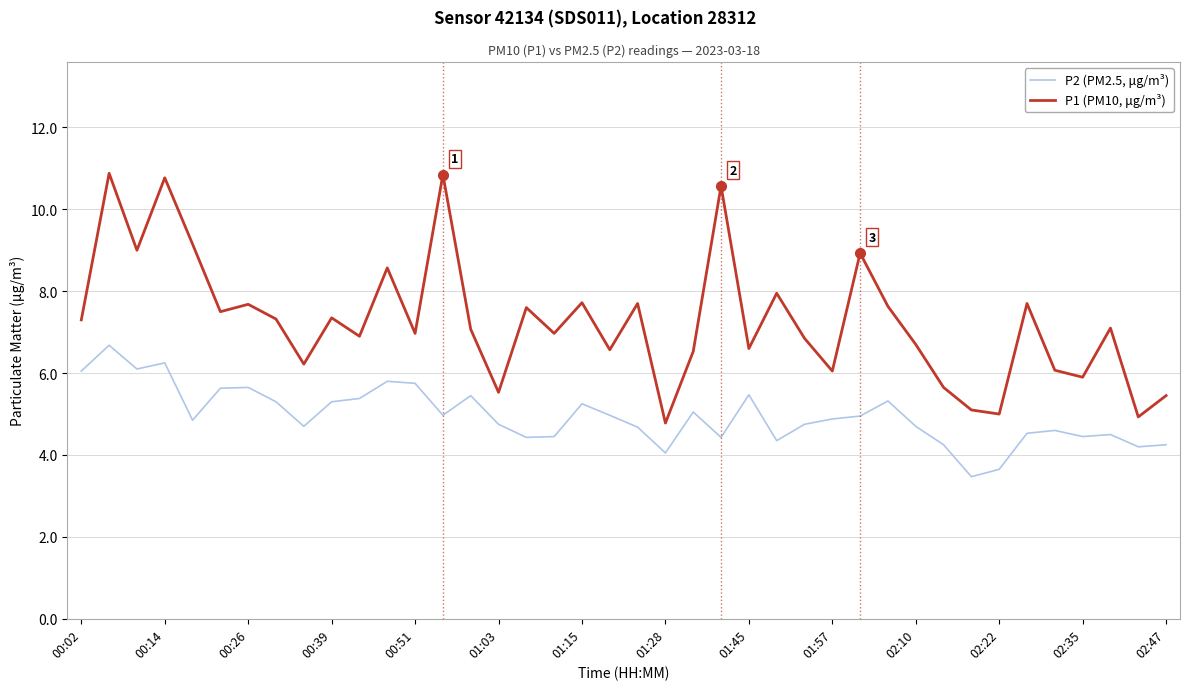

Which series has the widest spread of values?

P1 (PM10, μg/m³)